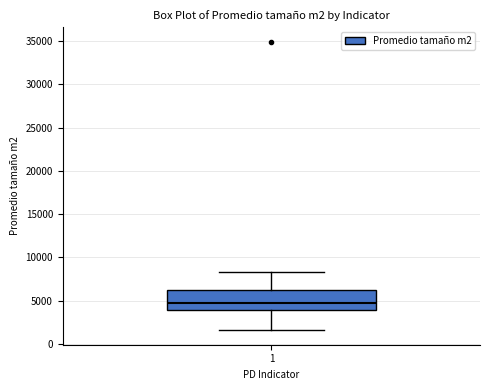

Where does the lower whisker of the box at x = 1 end on the y-axis? The values are not printed on the chart, so give them approximately, as read against the axis.

1500